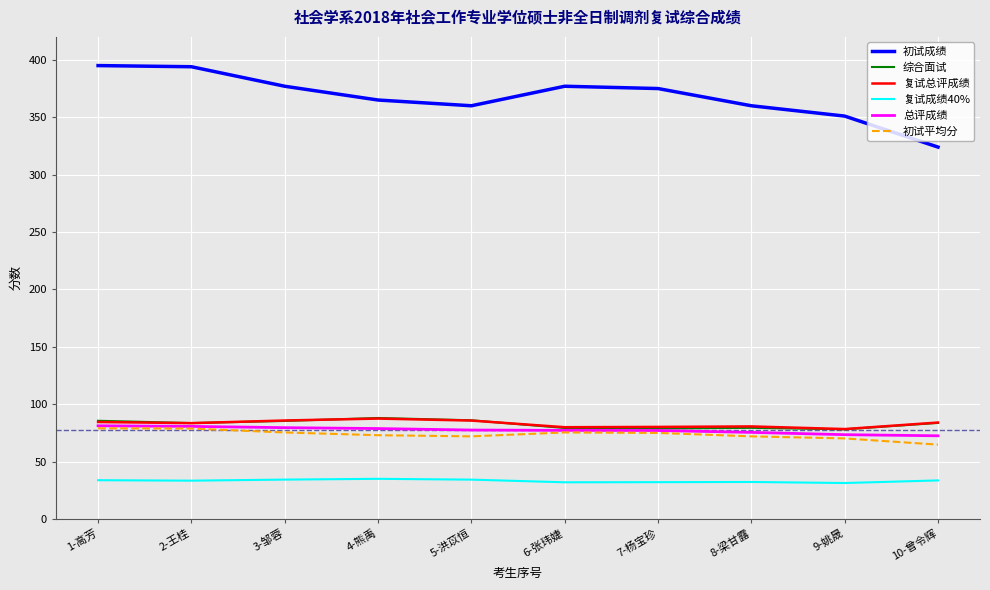

What is the difference between the 初试平均分 values at 1-高芳 and 5-洪苡恒?

7.0